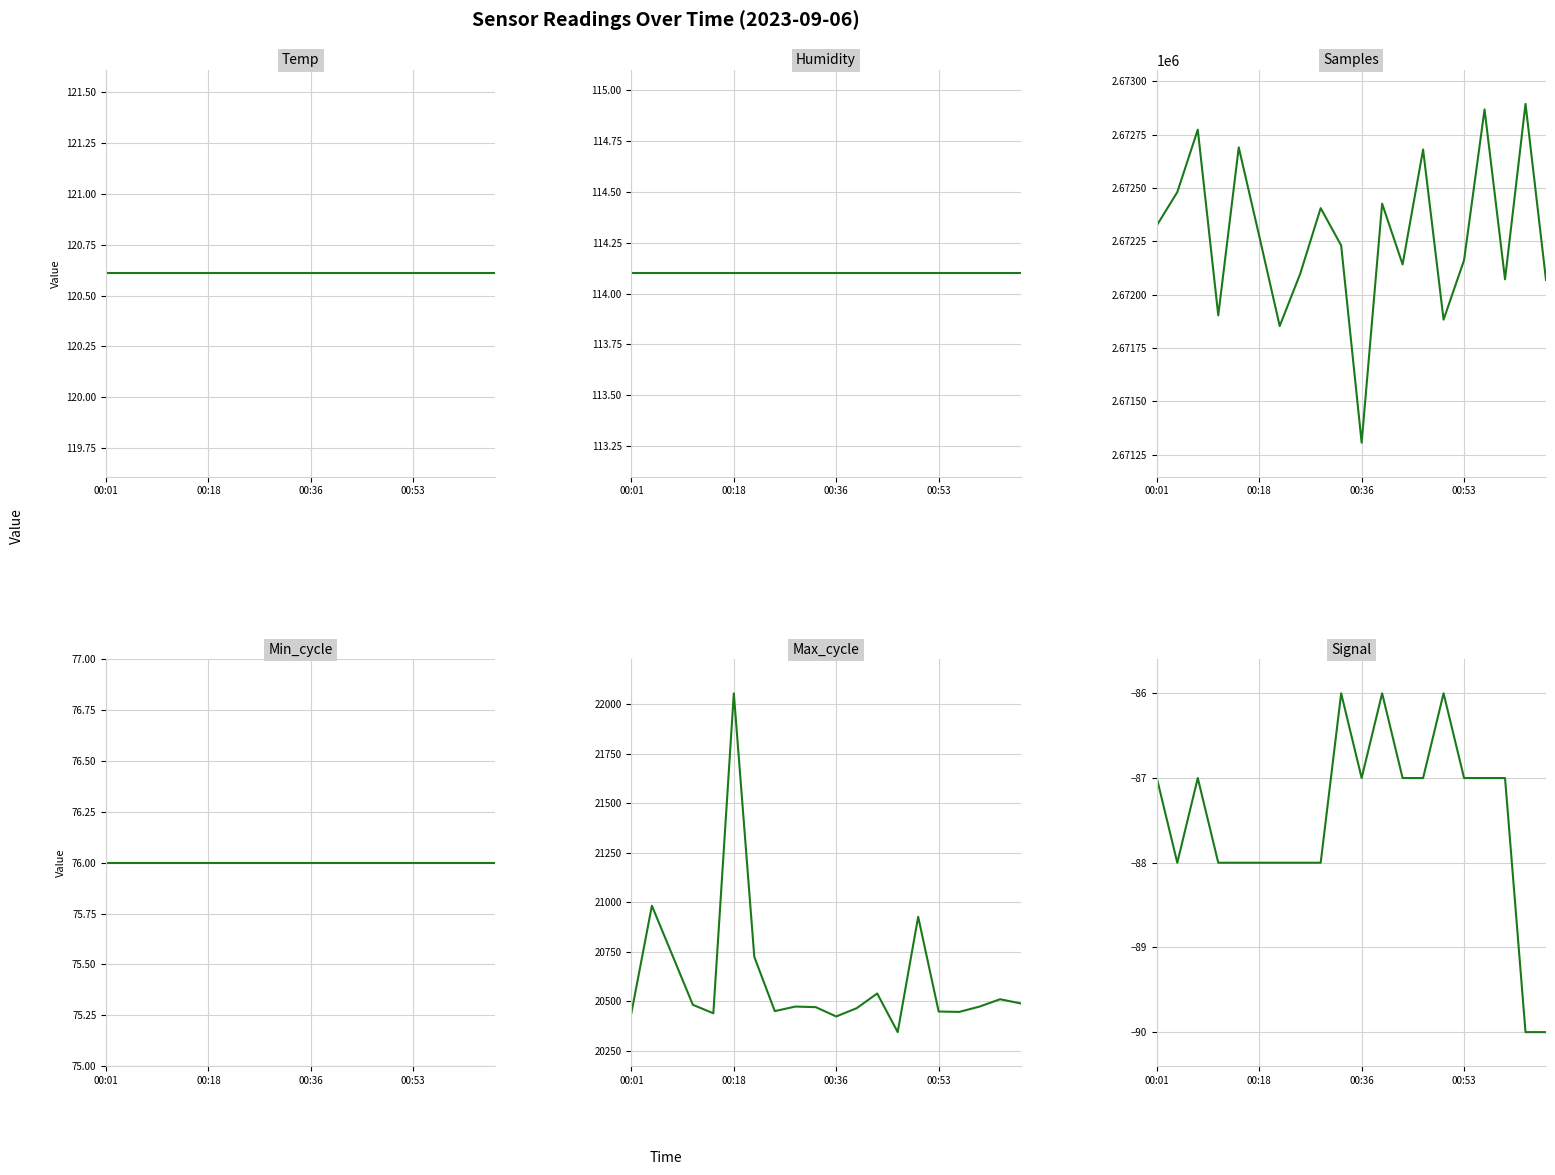

Reading right to left, extract all data points from this chart.

Temp: 120.6	120.6	120.6	120.6	120.6	120.6	120.6	120.6	120.6	120.6	120.6	120.6	120.6	120.6	120.6	120.6	120.6	120.6	120.6	120.6
Humidity: 114.1	114.1	114.1	114.1	114.1	114.1	114.1	114.1	114.1	114.1	114.1	114.1	114.1	114.1	114.1	114.1	114.1	114.1	114.1	114.1
Samples: 2672069.0	2672895.0	2672072.0	2672869.0	2672162.0	2671883.0	2672681.0	2672142.0	2672427.0	2671306.0	2672231.0	2672406.0	2672098.0	2671853.0	2672275.0	2672691.0	2671903.0	2672774.0	2672481.0	2672325.0
Min_cycle: 76.0	76.0	76.0	76.0	76.0	76.0	76.0	76.0	76.0	76.0	76.0	76.0	76.0	76.0	76.0	76.0	76.0	76.0	76.0	76.0
Max_cycle: 20489.0	20510.0	20473.0	20446.0	20448.0	20926.0	20344.0	20539.0	20465.0	20423.0	20470.0	20473.0	20450.0	20724.0	22054.0	20439.0	20482.0	20732.0	20982.0	20441.0
Signal: -90.0	-90.0	-87.0	-87.0	-87.0	-86.0	-87.0	-87.0	-86.0	-87.0	-86.0	-88.0	-88.0	-88.0	-88.0	-88.0	-88.0	-87.0	-88.0	-87.0